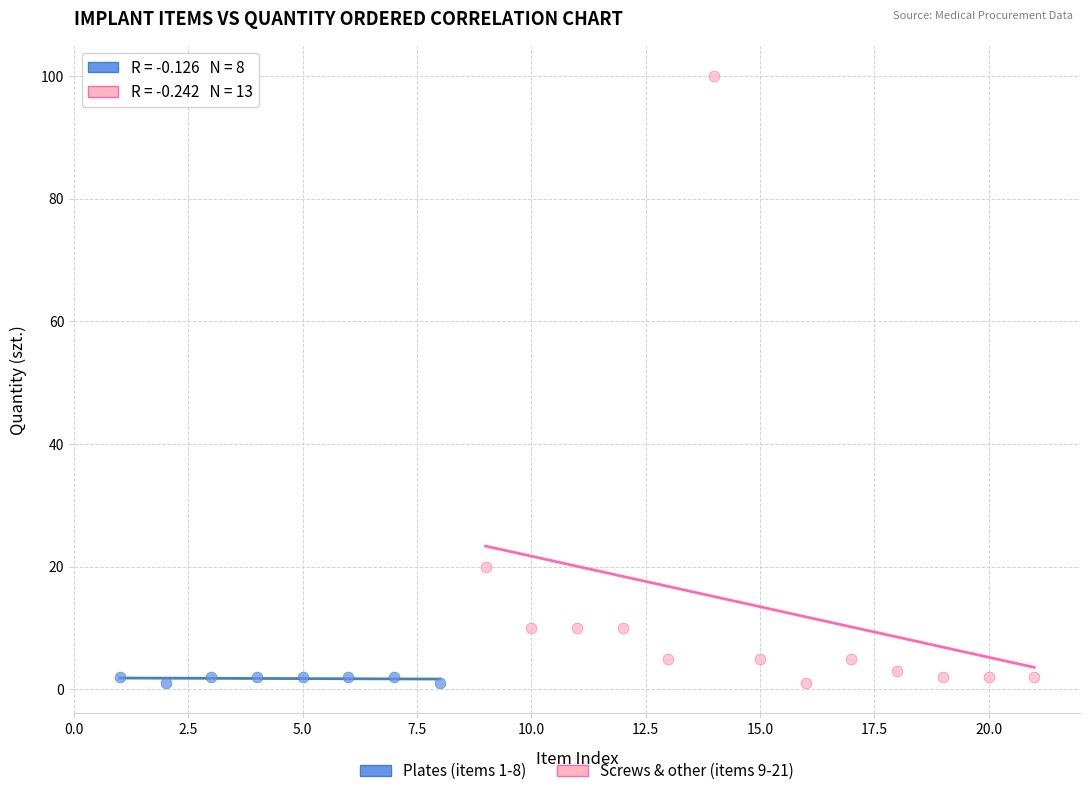

Which series reaches the maximum Y coordinate?

Screws & other (items 9-21)